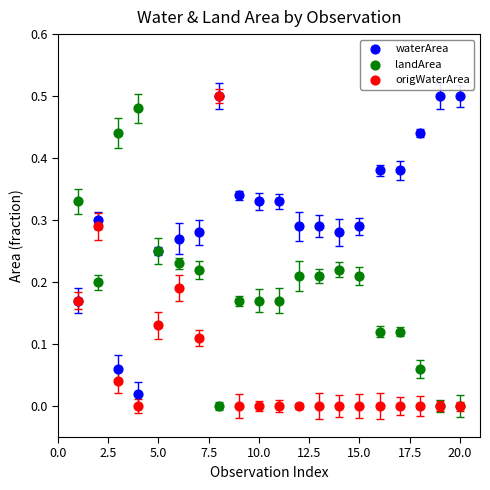

What are all the series names shown in the legend?

waterArea, landArea, origWaterArea